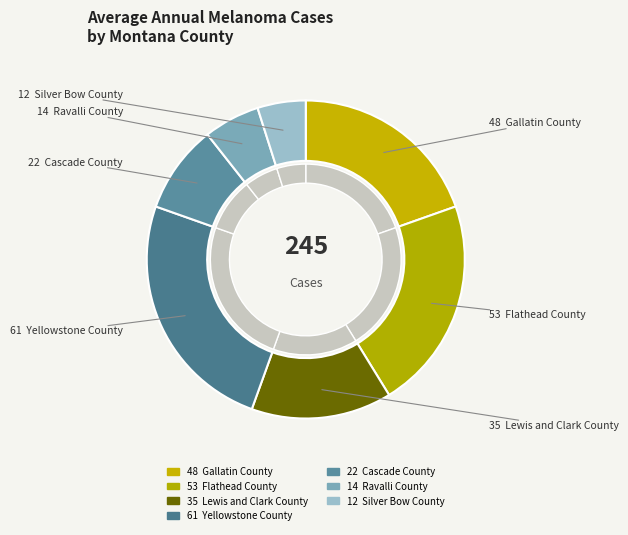

Is Lewis and Clark County the majority of the pie?

No